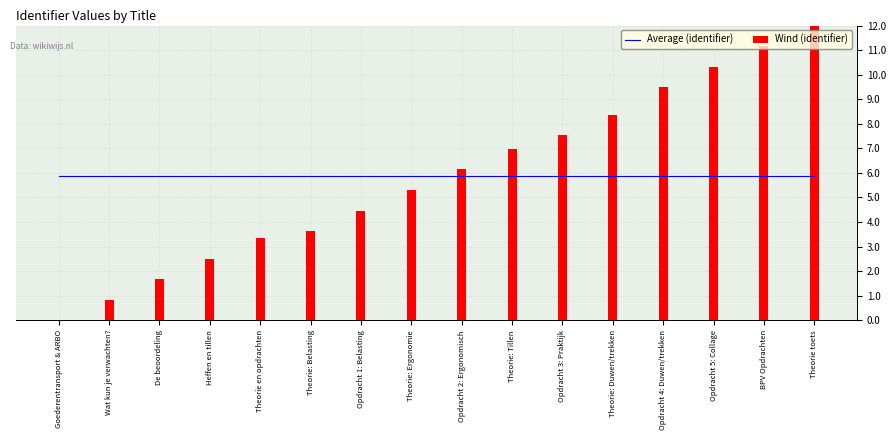

Is it true that Wind (identifier) equals 0.8 at Theorie: Belasting?

False